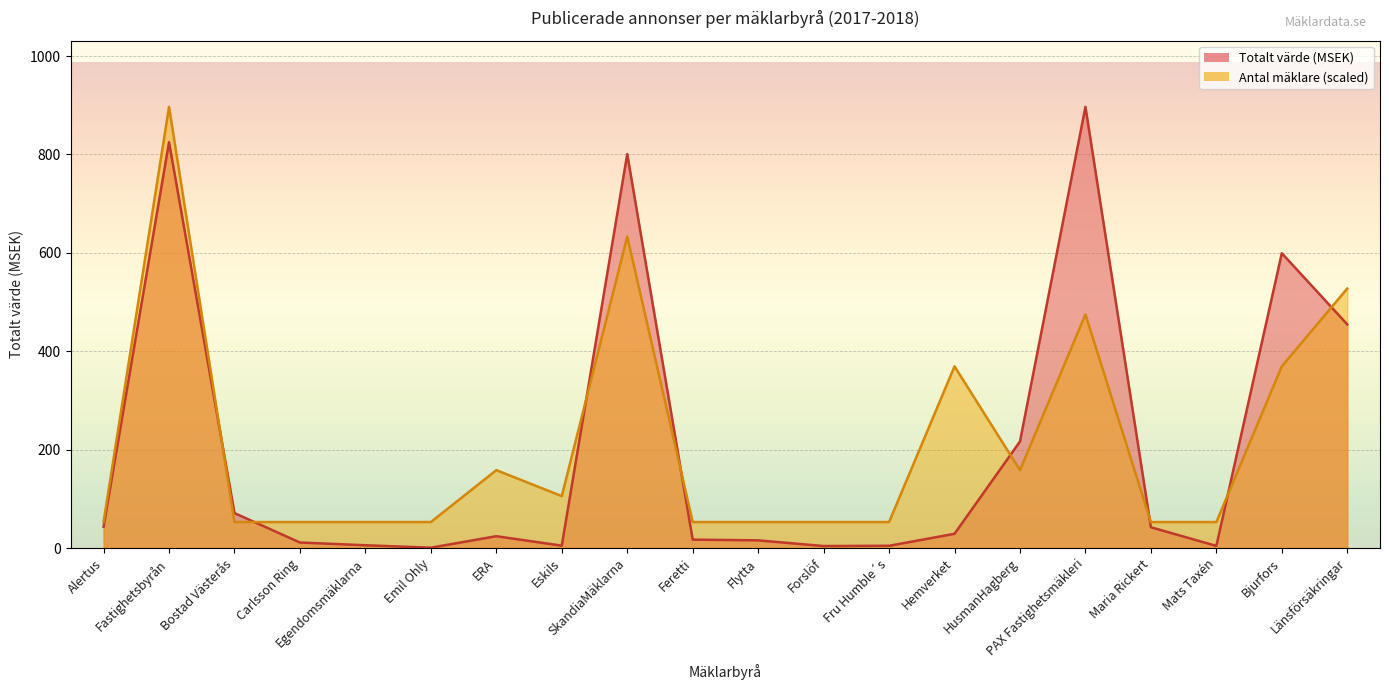

What value does the Antal mäklare series have at Carlsson Ring?

52.7